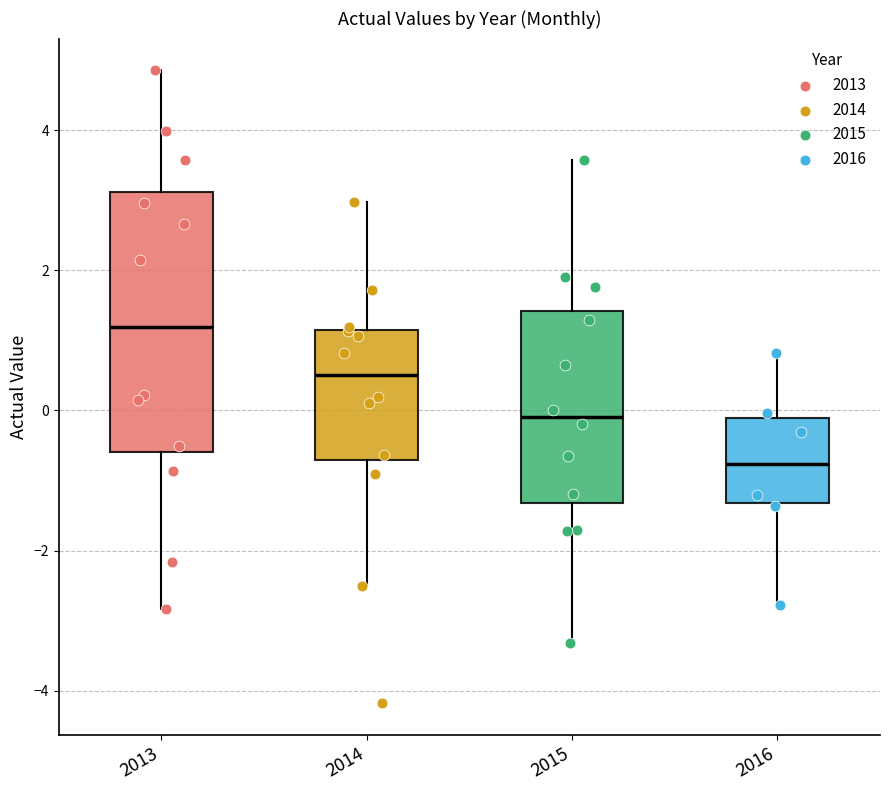

Reading left to right, read every box against the y-axis: the position of its median line, the range the box covers, and the ends of its whiskers. The values are not printed on the chart, so give them approximately, as read against the axis.

2013: median 1.2, box -0.6 to 3.2, whiskers -2.8 to 4.8
2014: median 0.6, box -0.8 to 1.2, whiskers -2.6 to 3.0
2015: median 0.0, box -1.4 to 1.4, whiskers -3.4 to 3.6
2016: median -0.8, box -1.4 to -0.2, whiskers -2.8 to 0.8